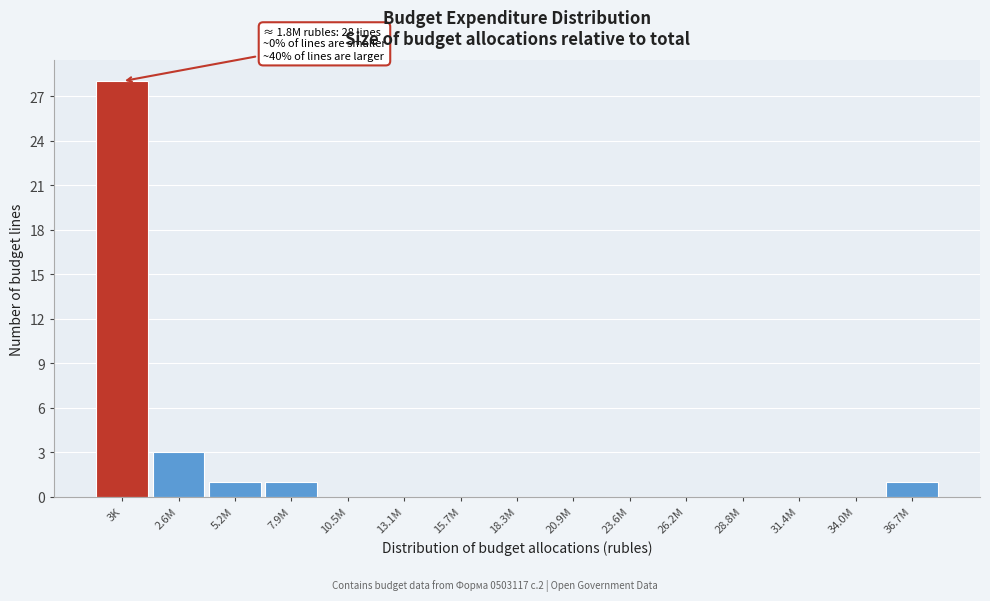

Reading left to right, list all the values displayed in this chart.

3K=28	2.6M=3	5.2M=1	7.9M=1	10.5M=0	13.1M=0	15.7M=0	18.3M=0	20.9M=0	23.6M=0	26.2M=0	28.8M=0	31.4M=0	34.0M=0	36.7M=1